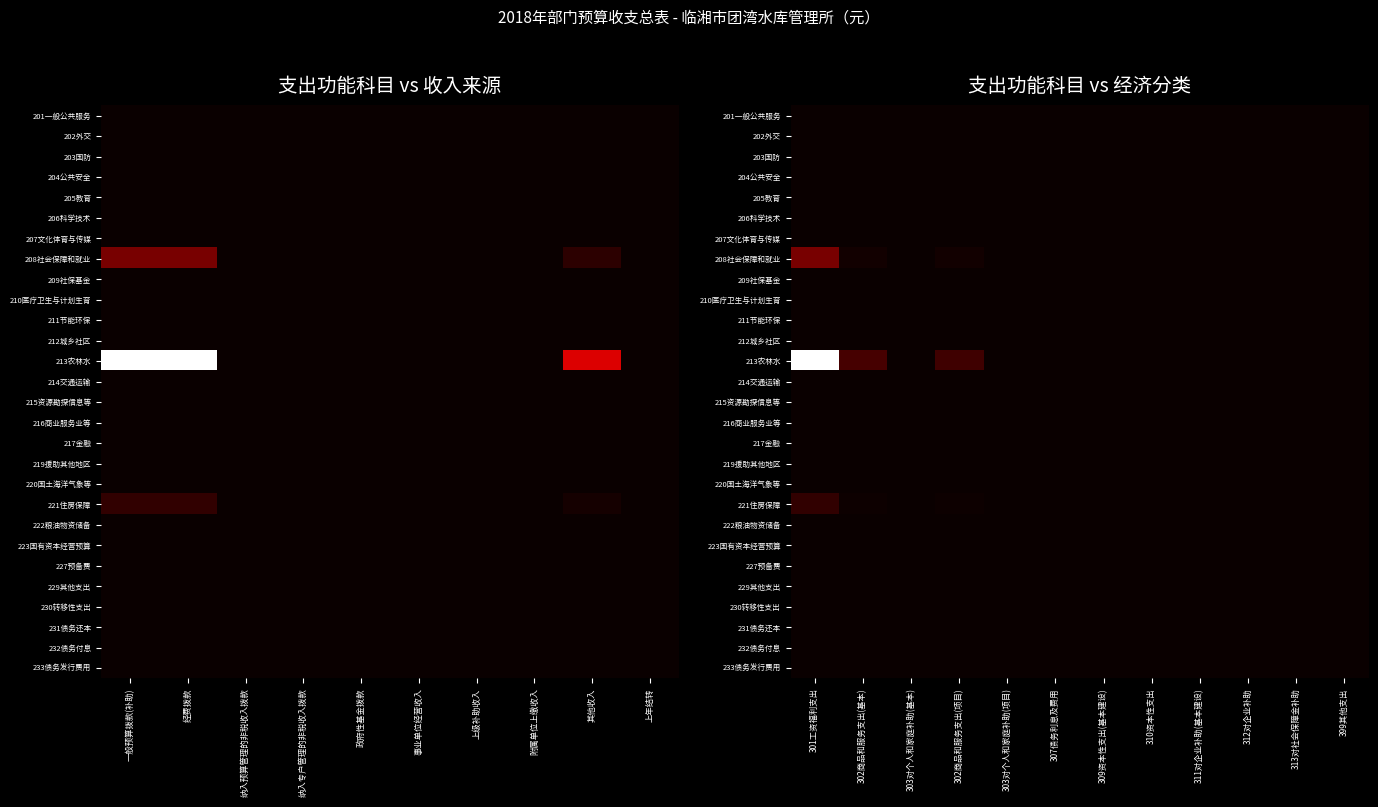

What is the greatest value displayed?

1.0